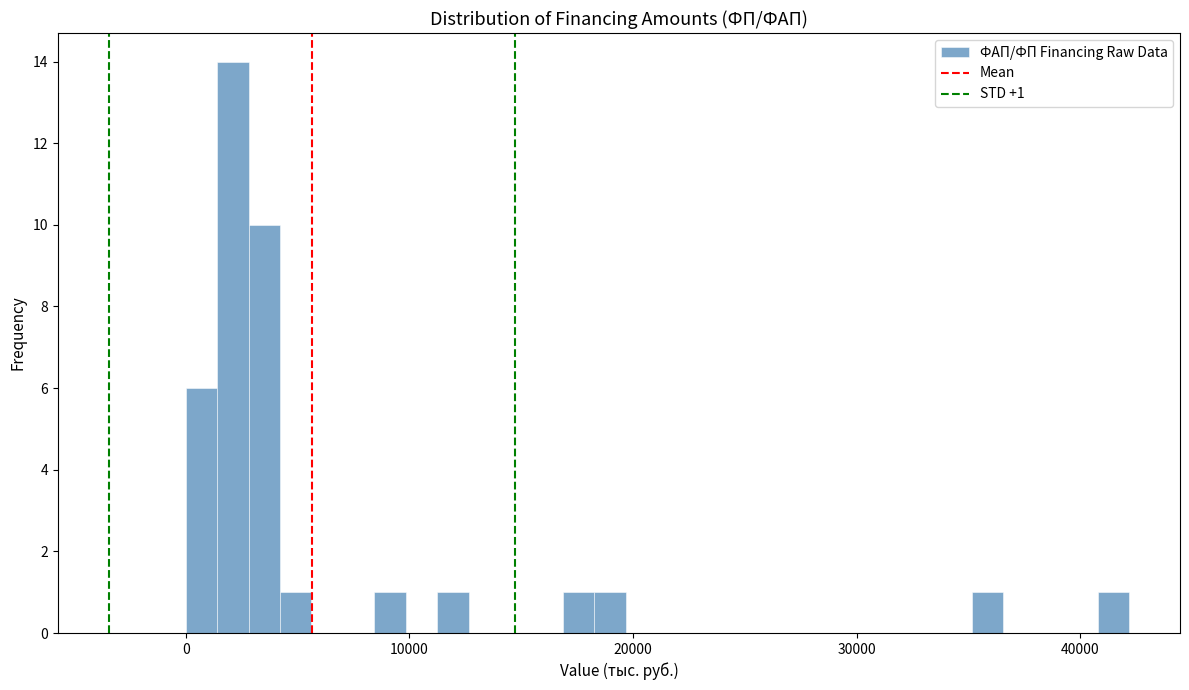

Around what value on the x-axis is the tallest bar? Give the approximate position of its centre, as read against the axis.

2000